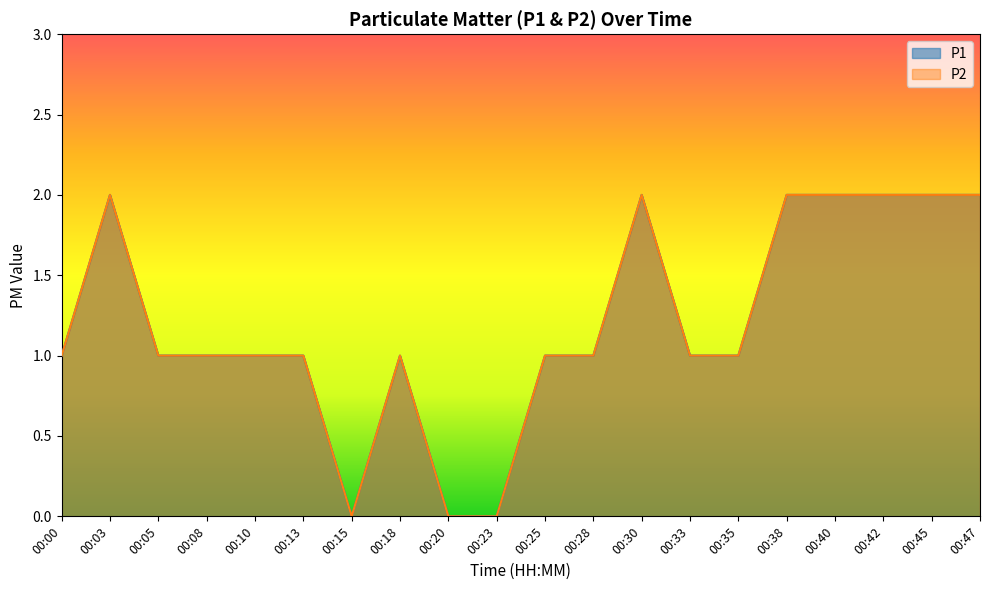

The value of P2 at 00:45 is 2. True or false?

True